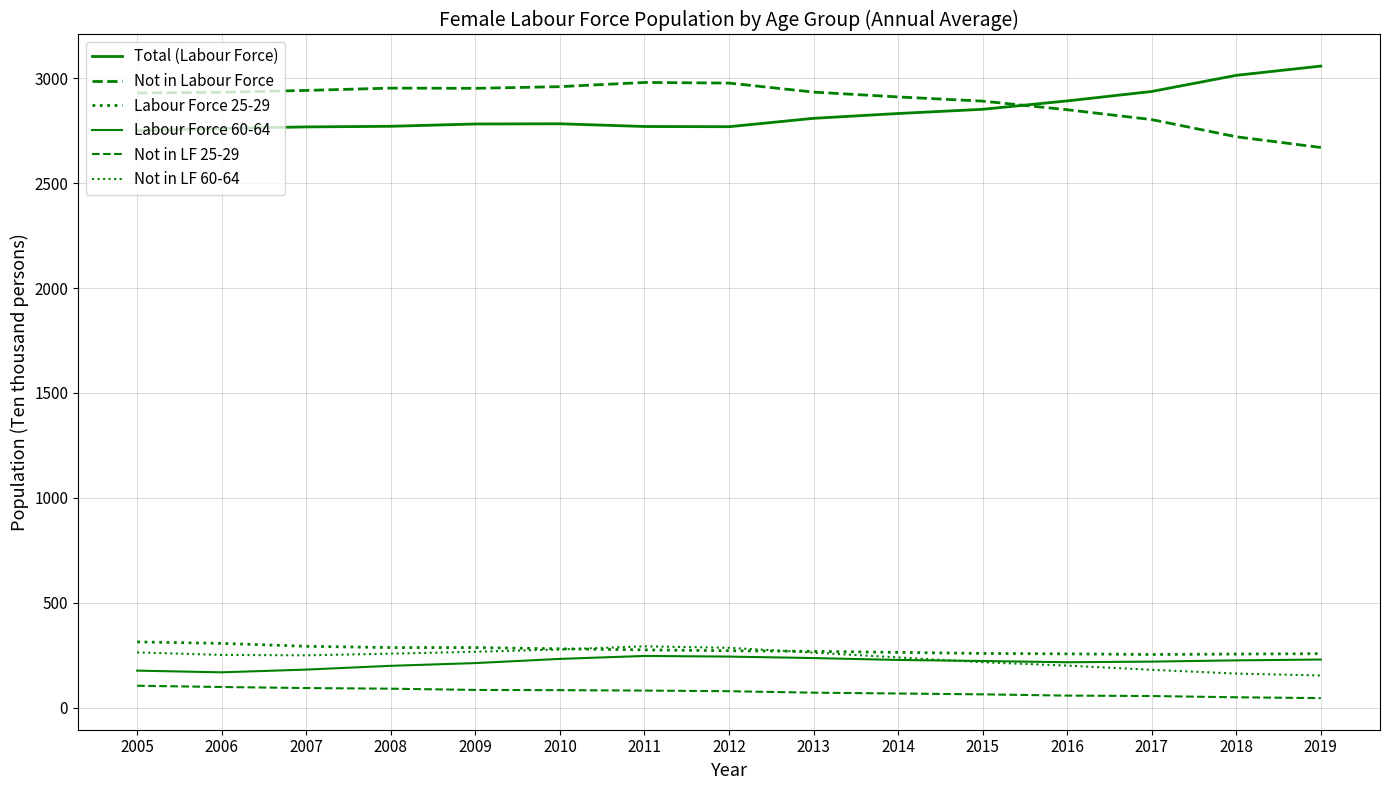

Is this an area chart (filled region under the line)?

No